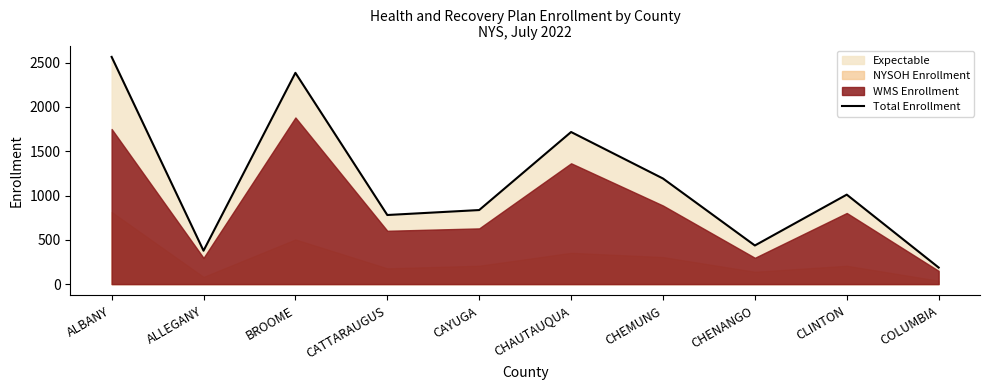

At which category does the chart reach its minimum across all series?

COLUMBIA